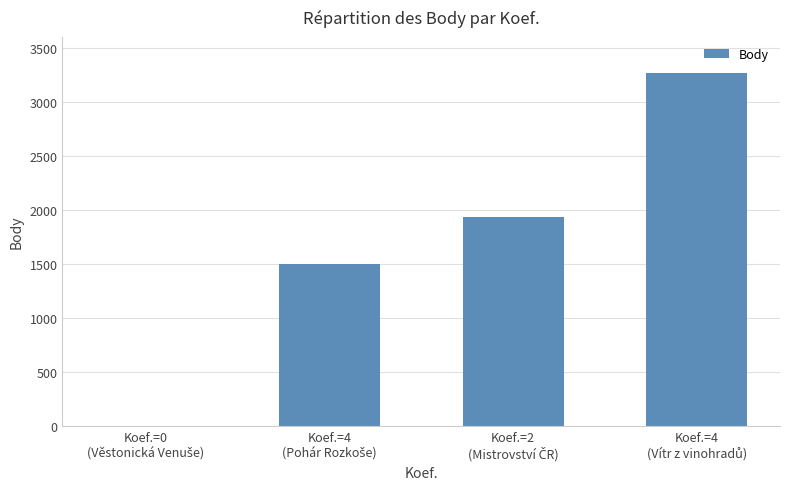

What is the maximum value shown in the chart?

3268